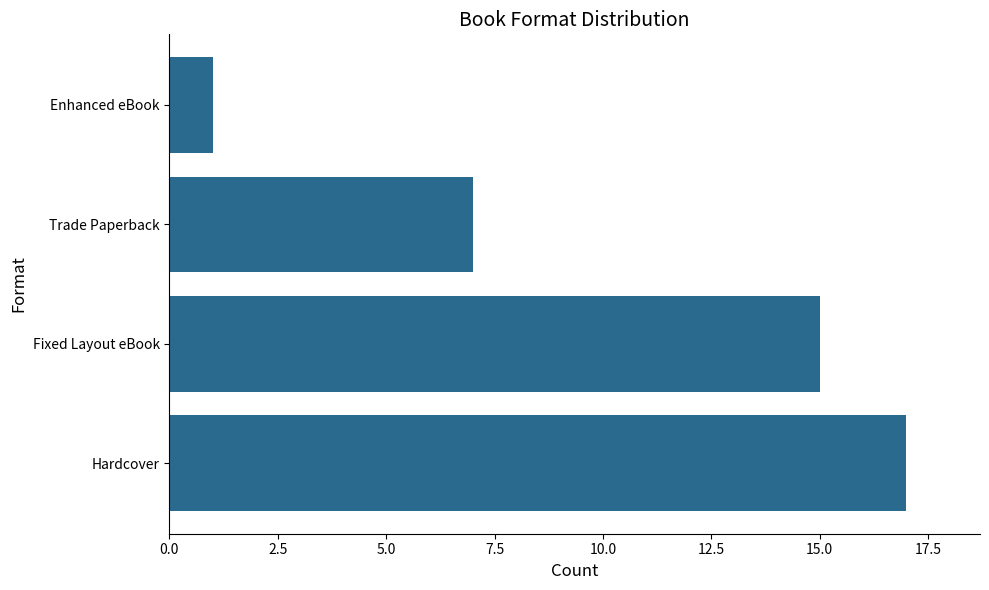

At which label is the value closest to 9?

Trade Paperback